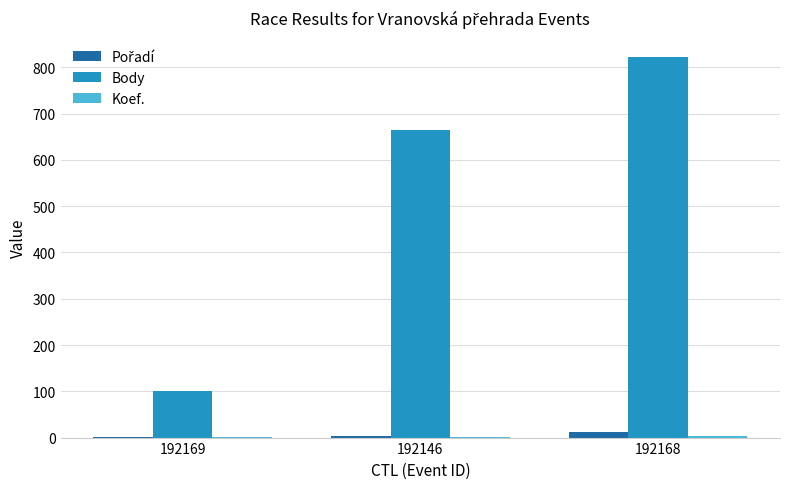

How many groups of bars are there?

3